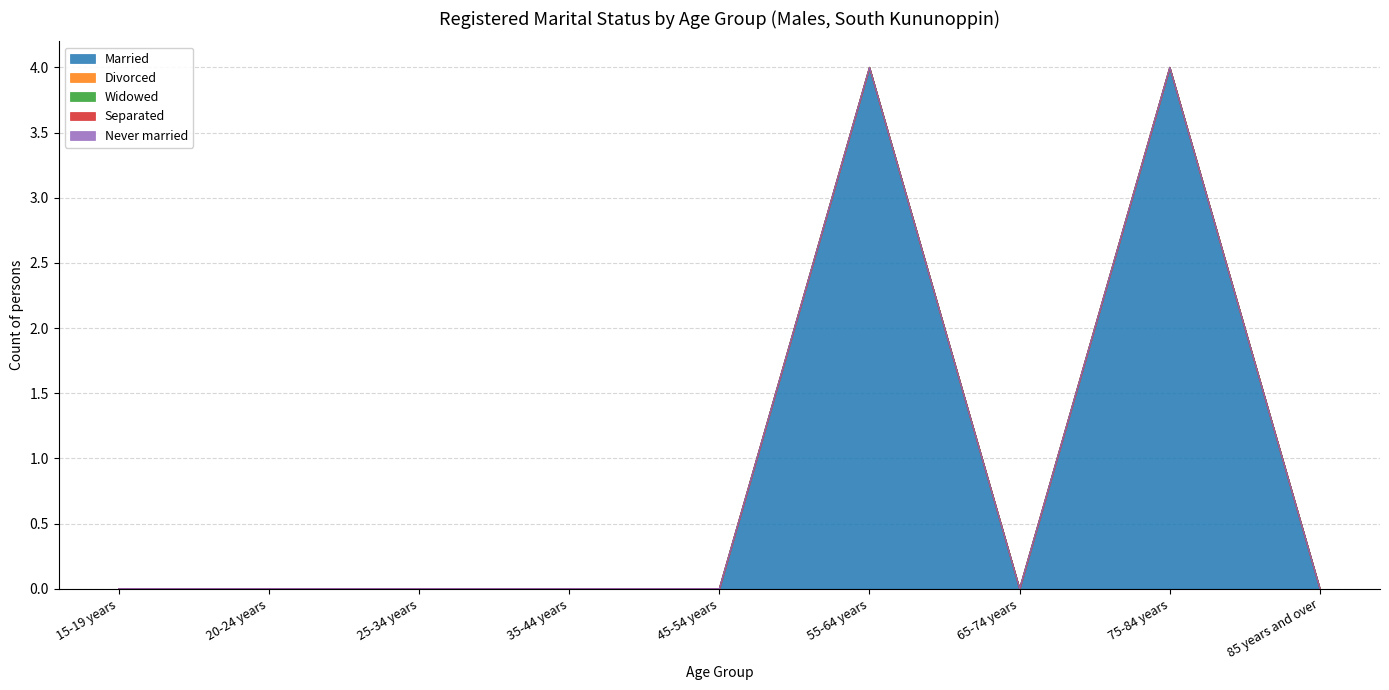

True or false: Separated and Never married intersect in this chart.

False